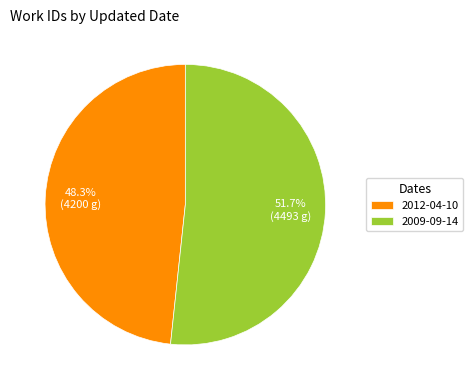

To the nearest percent, what is the difference between the largest and smallest slice percentages?

3%